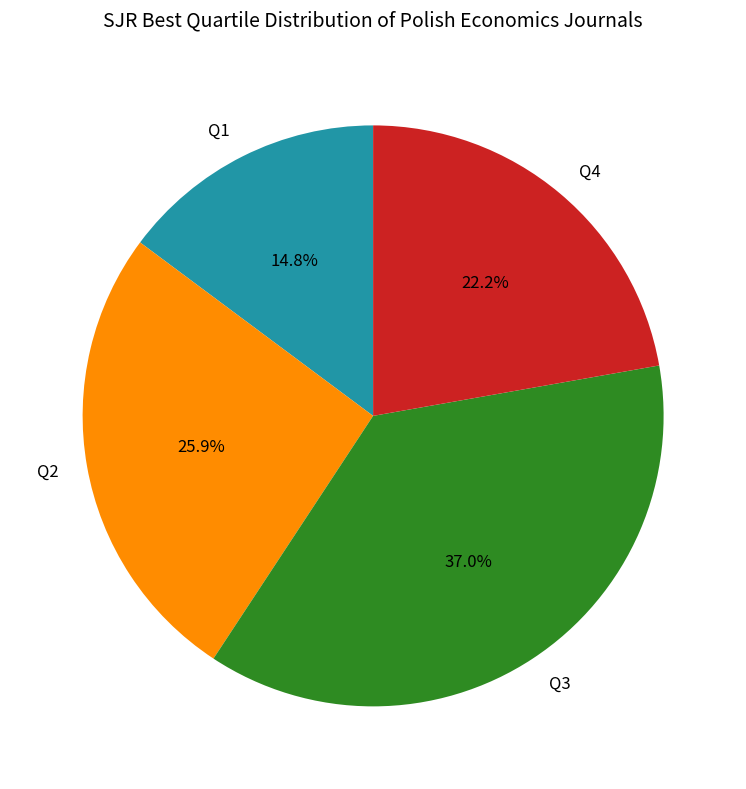

Is there a majority slice in this chart?

No